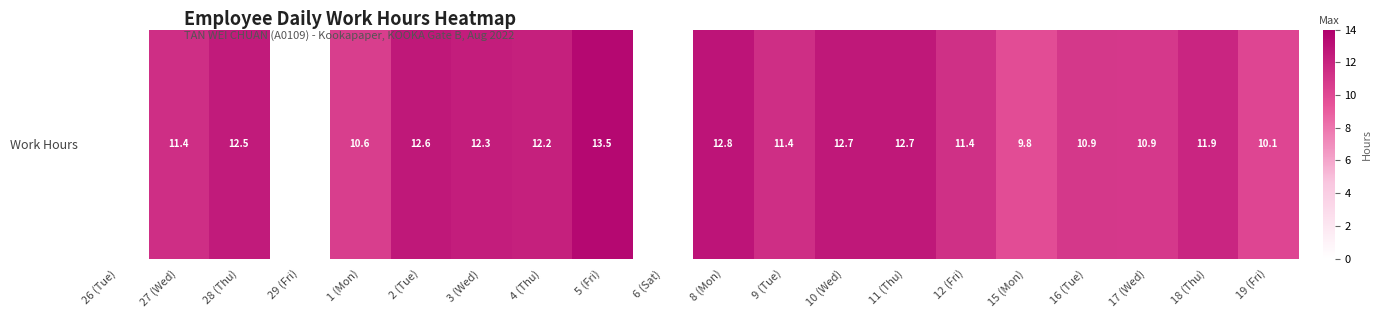

List the labels in order of value, largest first.

5 (Fri), 8 (Mon), 10 (Wed), 11 (Thu), 2 (Tue), 28 (Thu), 3 (Wed), 4 (Thu), 18 (Thu), 9 (Tue), 27 (Wed), 12 (Fri), 16 (Tue), 17 (Wed), 1 (Mon), 19 (Fri), 15 (Mon), 26 (Tue), 29 (Fri), 6 (Sat)